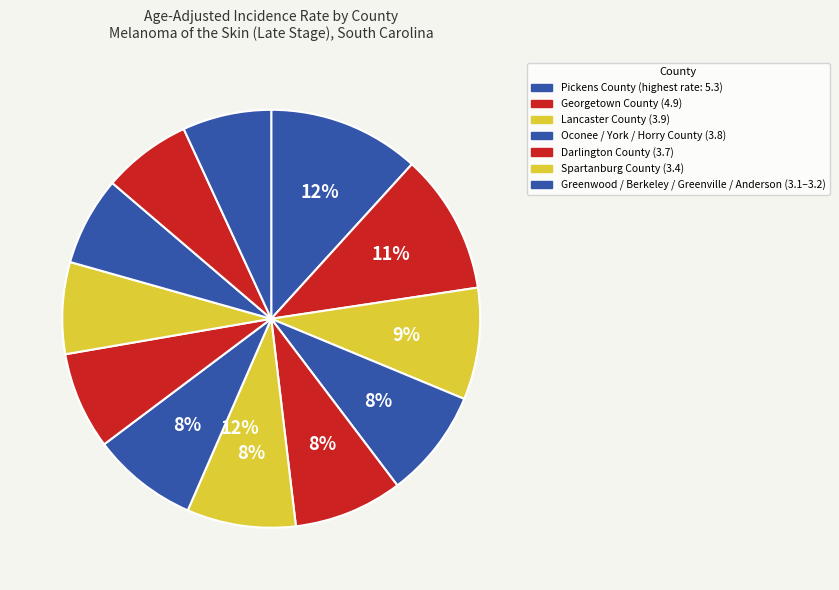

What percentage is NOT represented by Darlington County?

91.8%